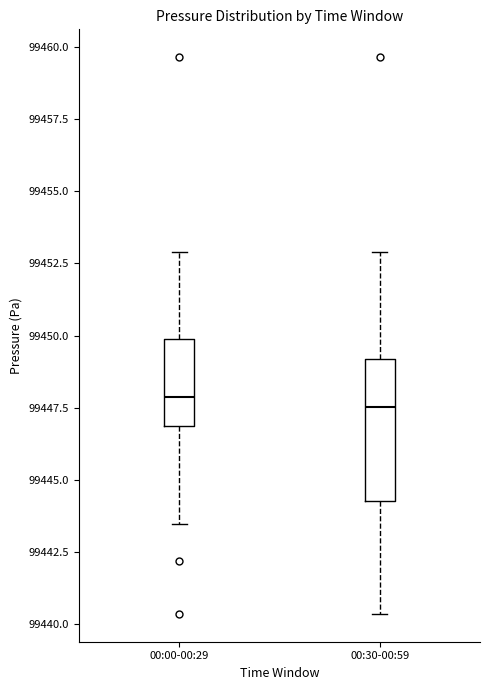

Reading left to right, read every box against the y-axis: the position of its median line, the range the box covers, and the ends of its whiskers. The values are not printed on the chart, so give them approximately, as read against the axis.

00:00-00:29: median 99448.0, box 99447.0 to 99450.0, whiskers 99443.5 to 99453.0
00:30-00:59: median 99447.5, box 99444.5 to 99449.0, whiskers 99440.5 to 99453.0